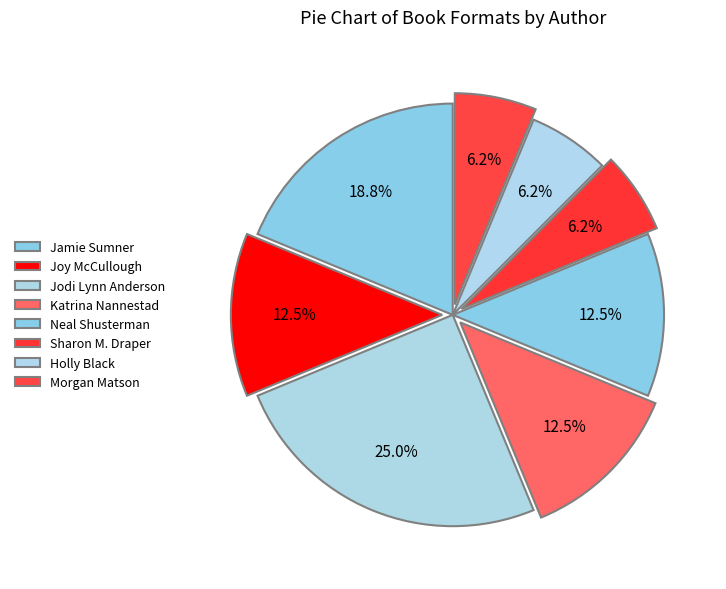

To the nearest percent, what is the combined percentage of Sharon M. Draper and Morgan Matson?

12%